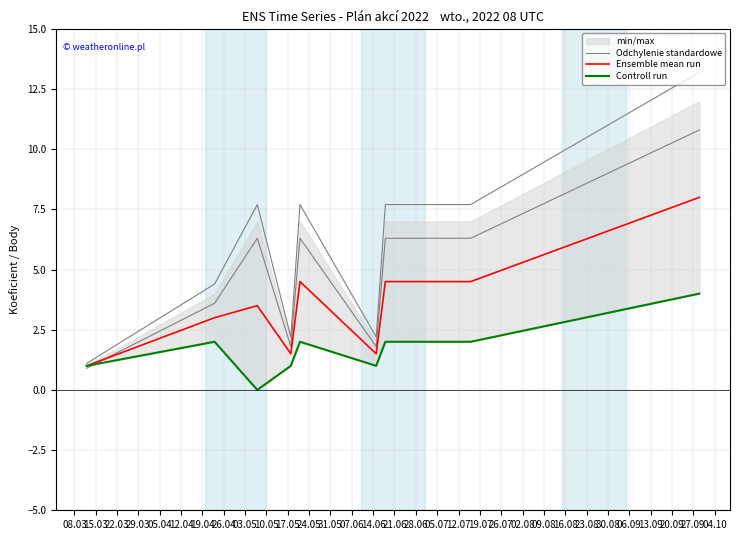

How many intersections are there between Ensemble mean run and Odchylenie standardowe?

1